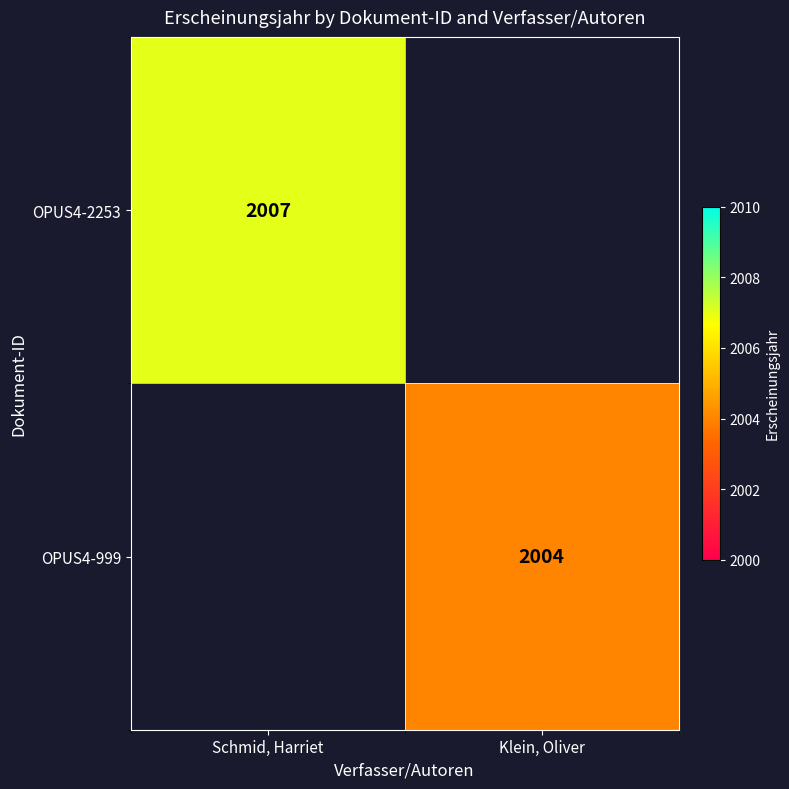

Is the value of OPUS4-999 at Klein, Oliver greater than the value of OPUS4-2253 at Schmid, Harriet?

No